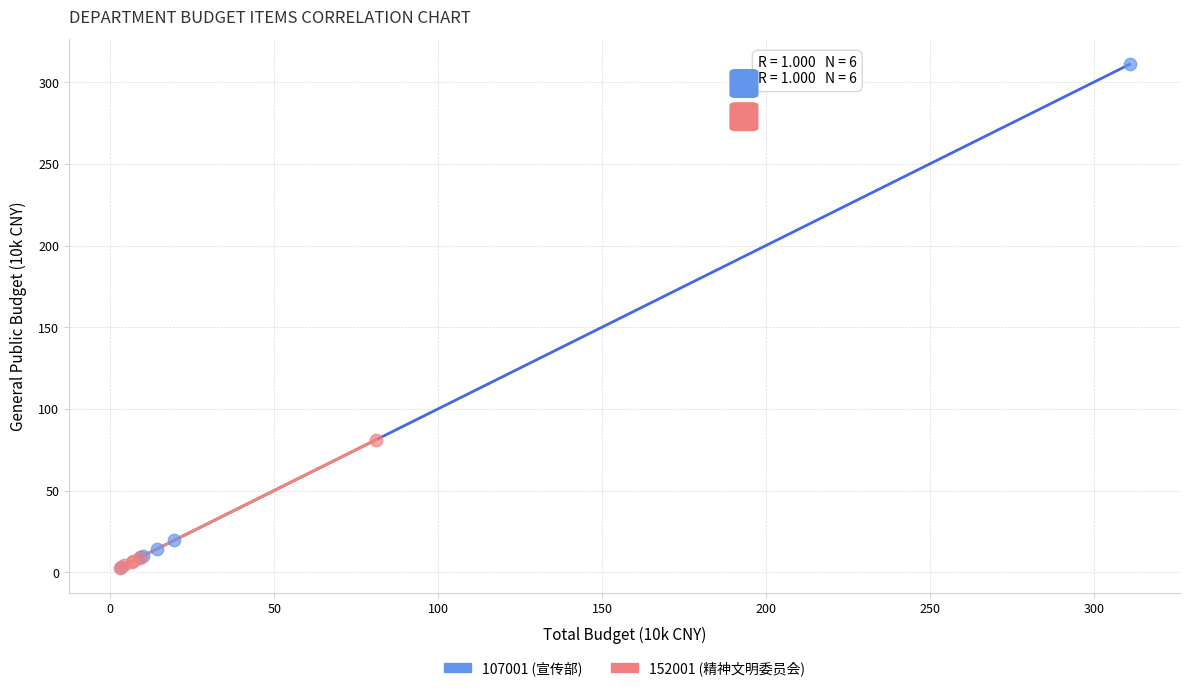

Which series has the widest spread of Y values?

107001 (宣传部)